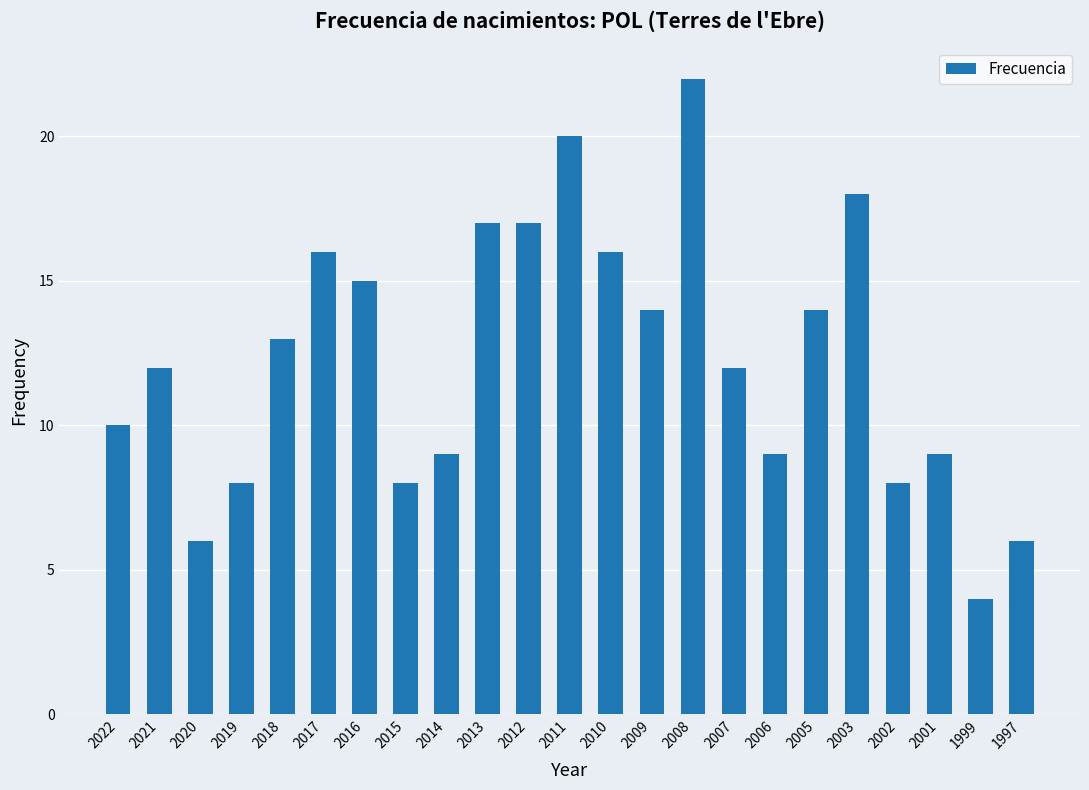

The chart shows a value of 11 at 2020. True or false?

False